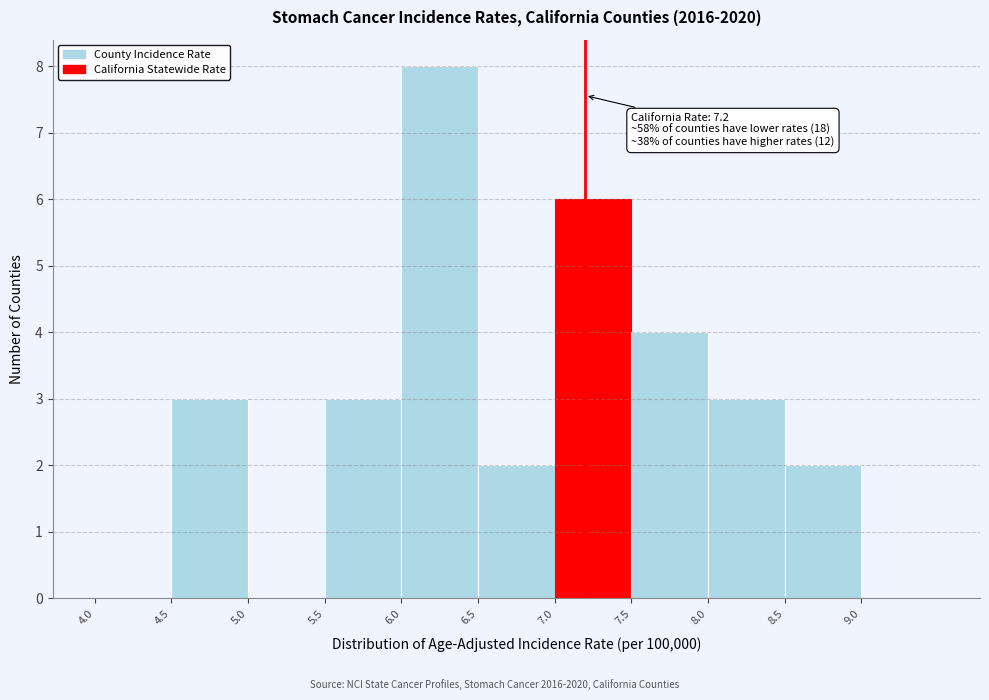

Which range on the x-axis has the tallest bar?

6.0 to 6.5